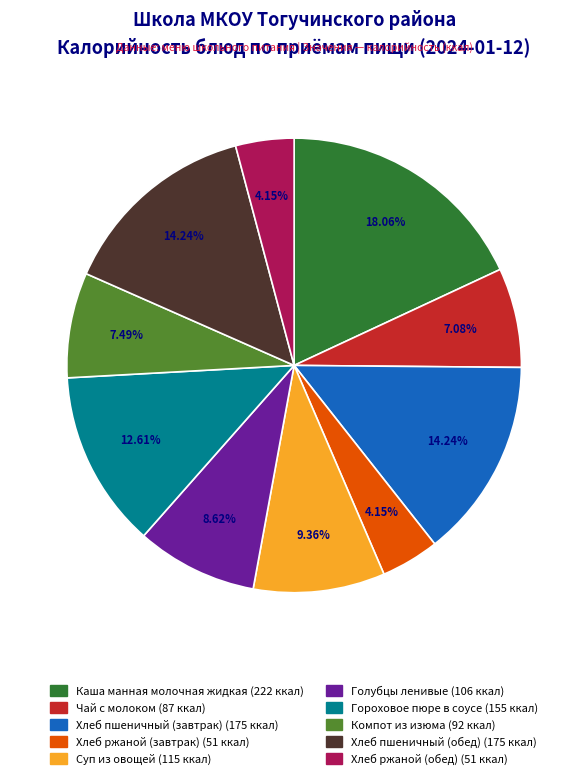

Count the number of slices in the pie.

10